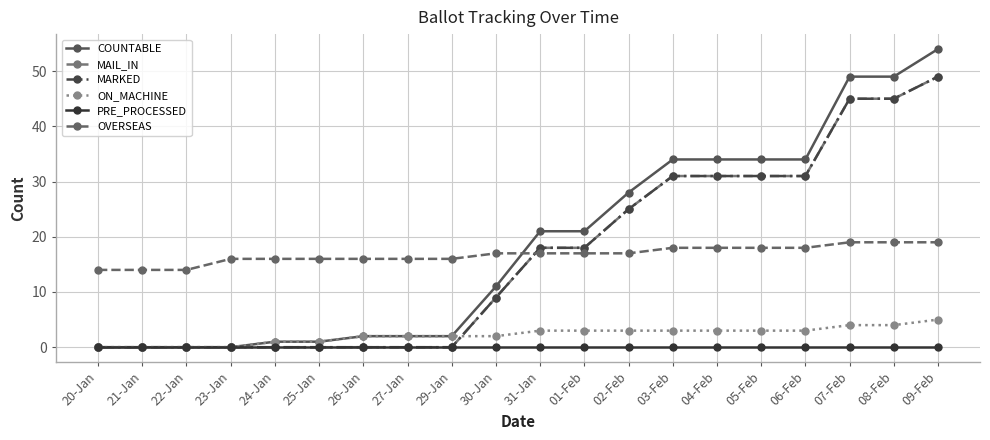

At which category does the chart reach its minimum across all series?

20-Jan